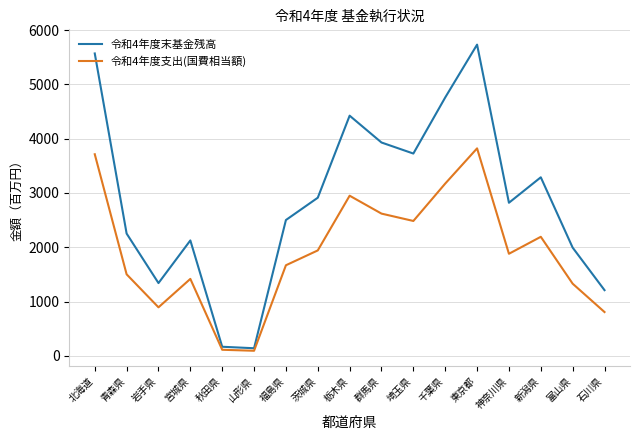

True or false: 令和4年度支出(国費相当額) has a value of 893.1 at 岩手県.

True